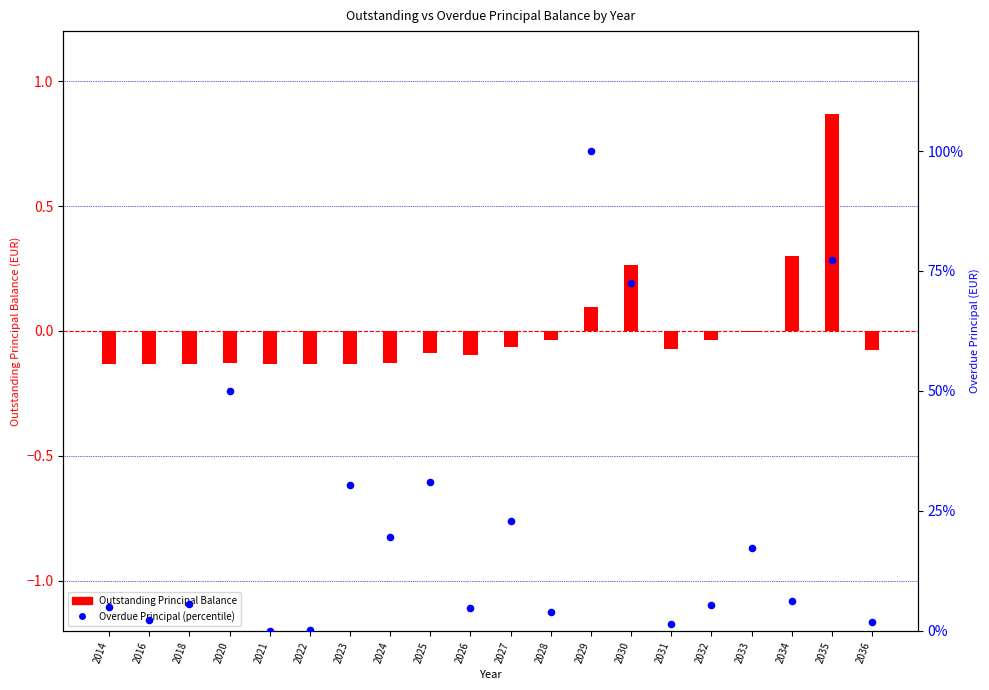

Which series reaches the minimum Y coordinate?

Outstanding Principal Balance